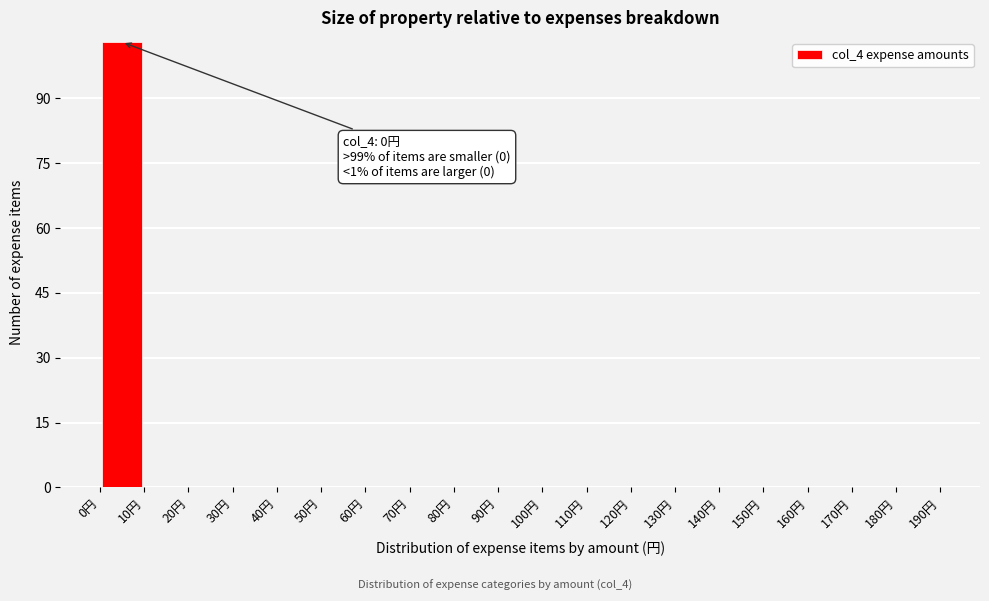

Which range on the x-axis has the tallest bar?

0 to 10